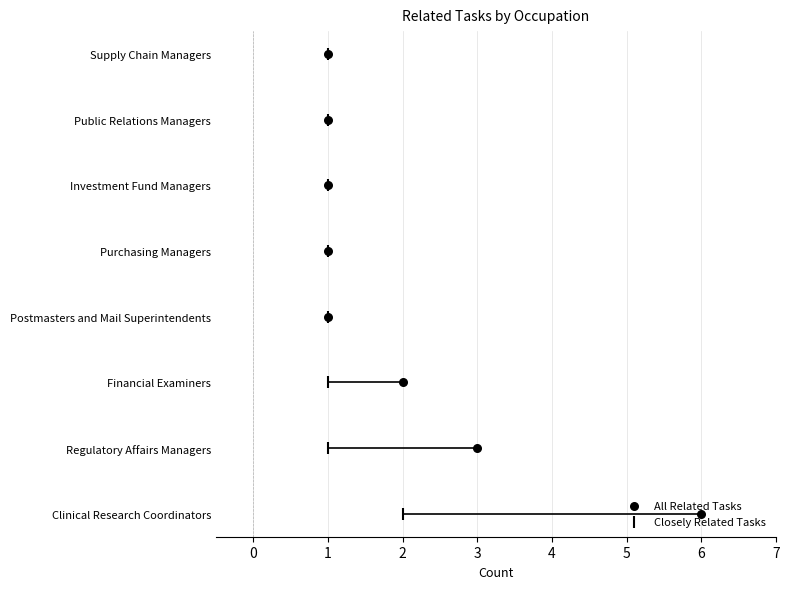

Which series has the largest total across all categories?

All Related Tasks